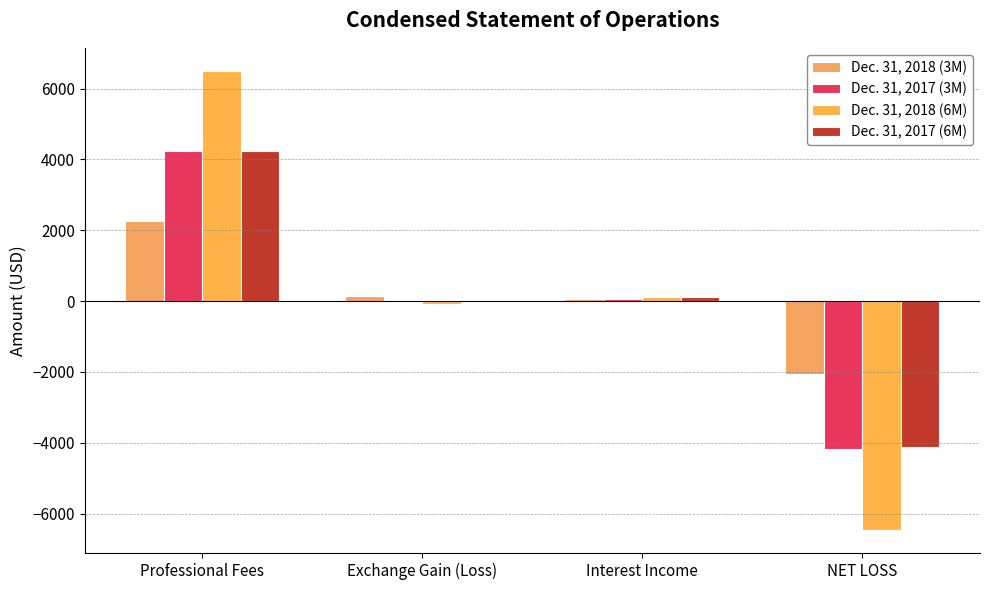

What is the label of the 3rd bar from the left?

Interest Income